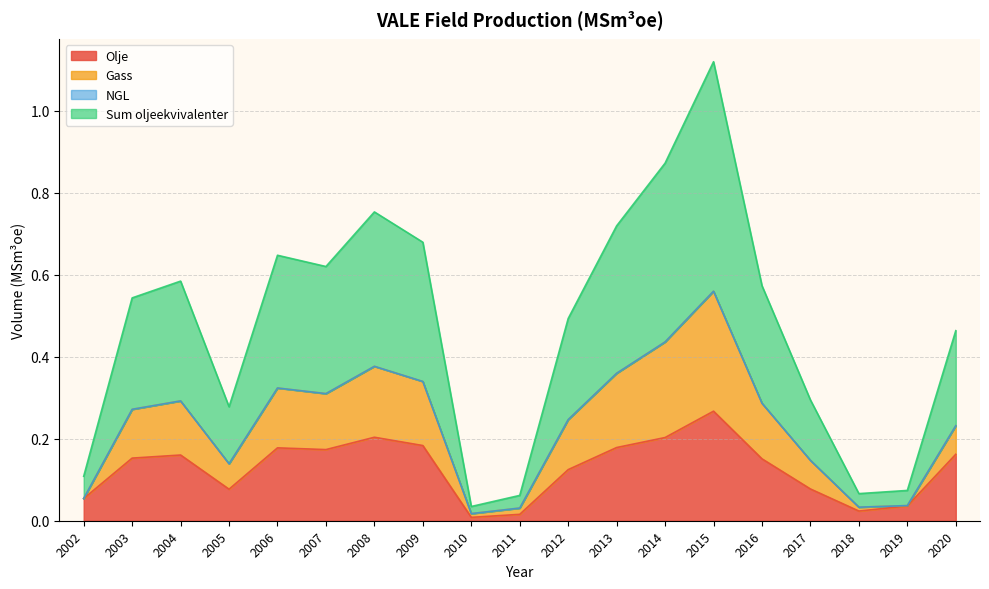

True or false: Sum oljeekvivalenter and Olje intersect in this chart.

False